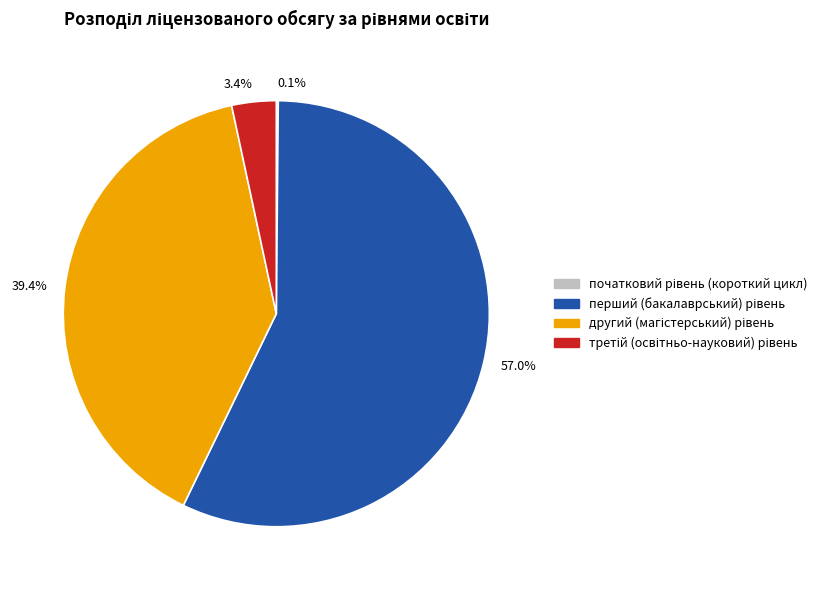

Is there a majority slice in this chart?

Yes